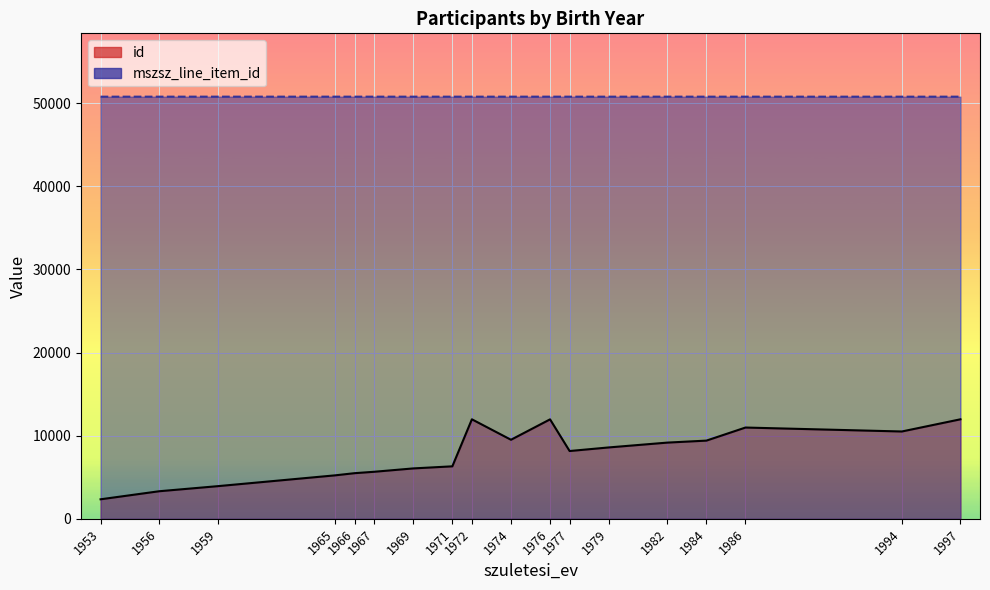

True or false: mszsz_line_item_id and id intersect in this chart.

False